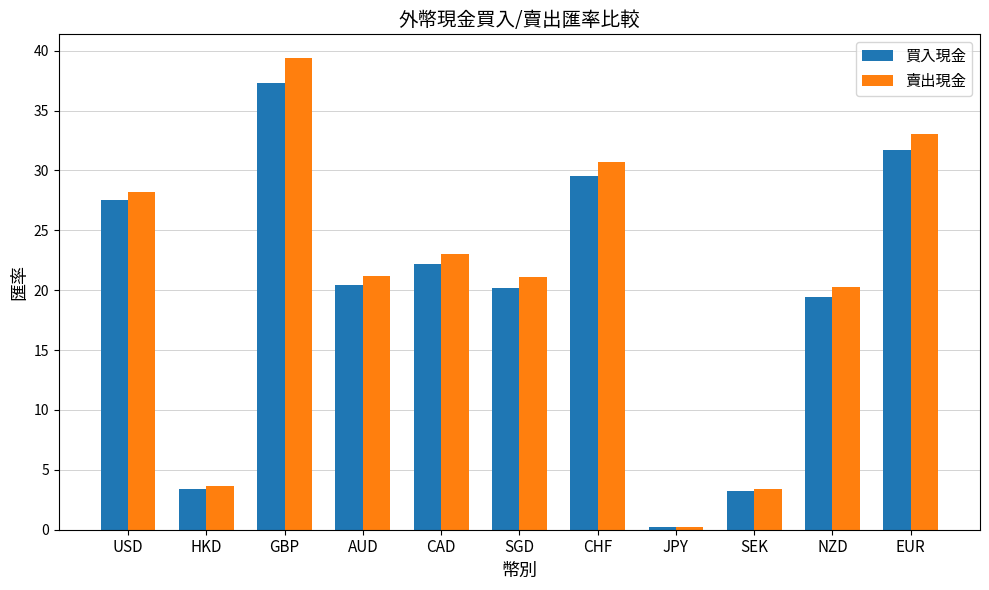

Which series has the widest spread of values?

賣出現金